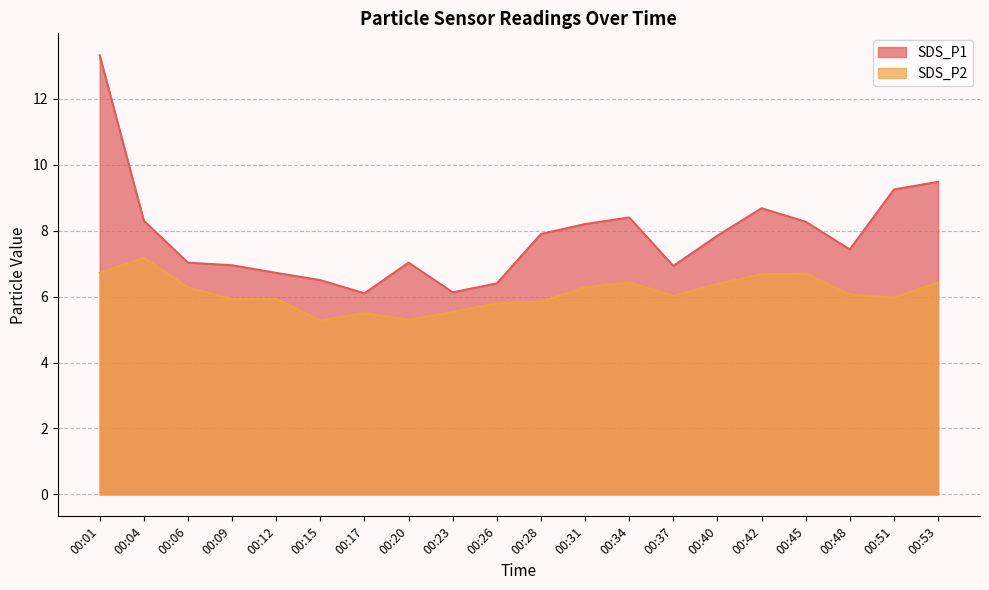

How many series are shown in this chart?

2